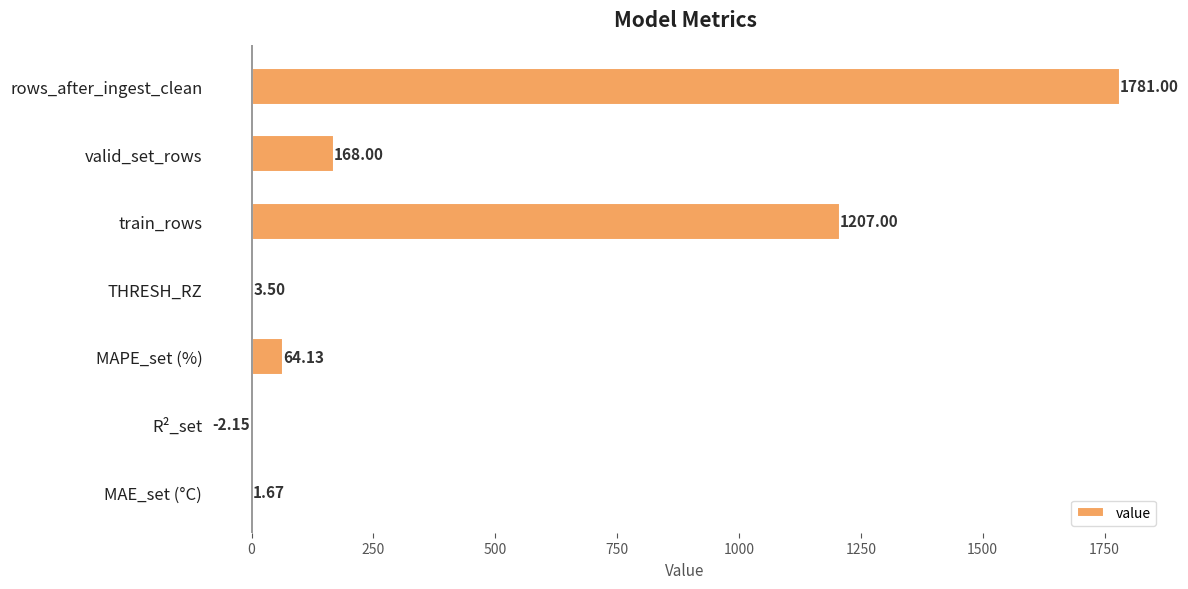

What is the sum of the values at MAPE_set (%) and train_rows?

1271.1